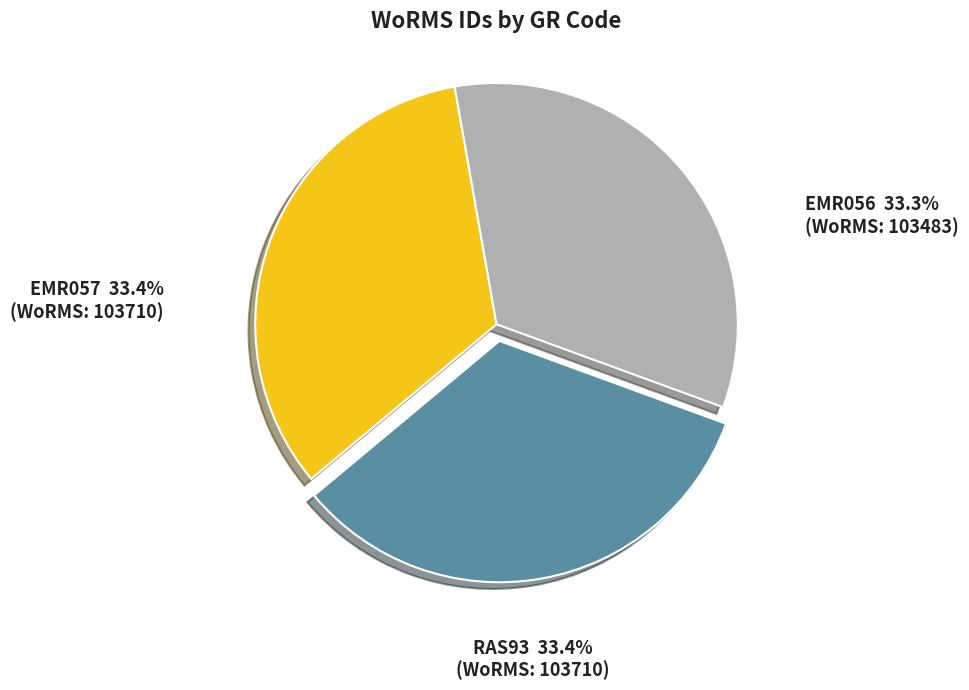

Does any single category account for the majority?

No